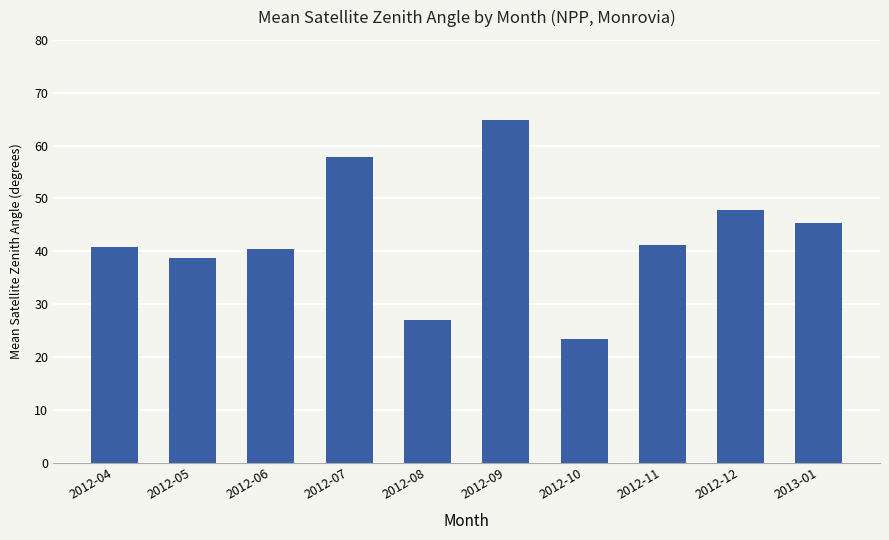

What is the value of the 3rd bar from the left?

40.5